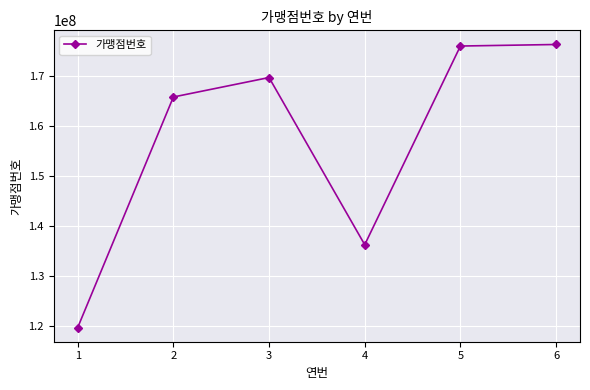

Is this an area chart (filled region under the line)?

No